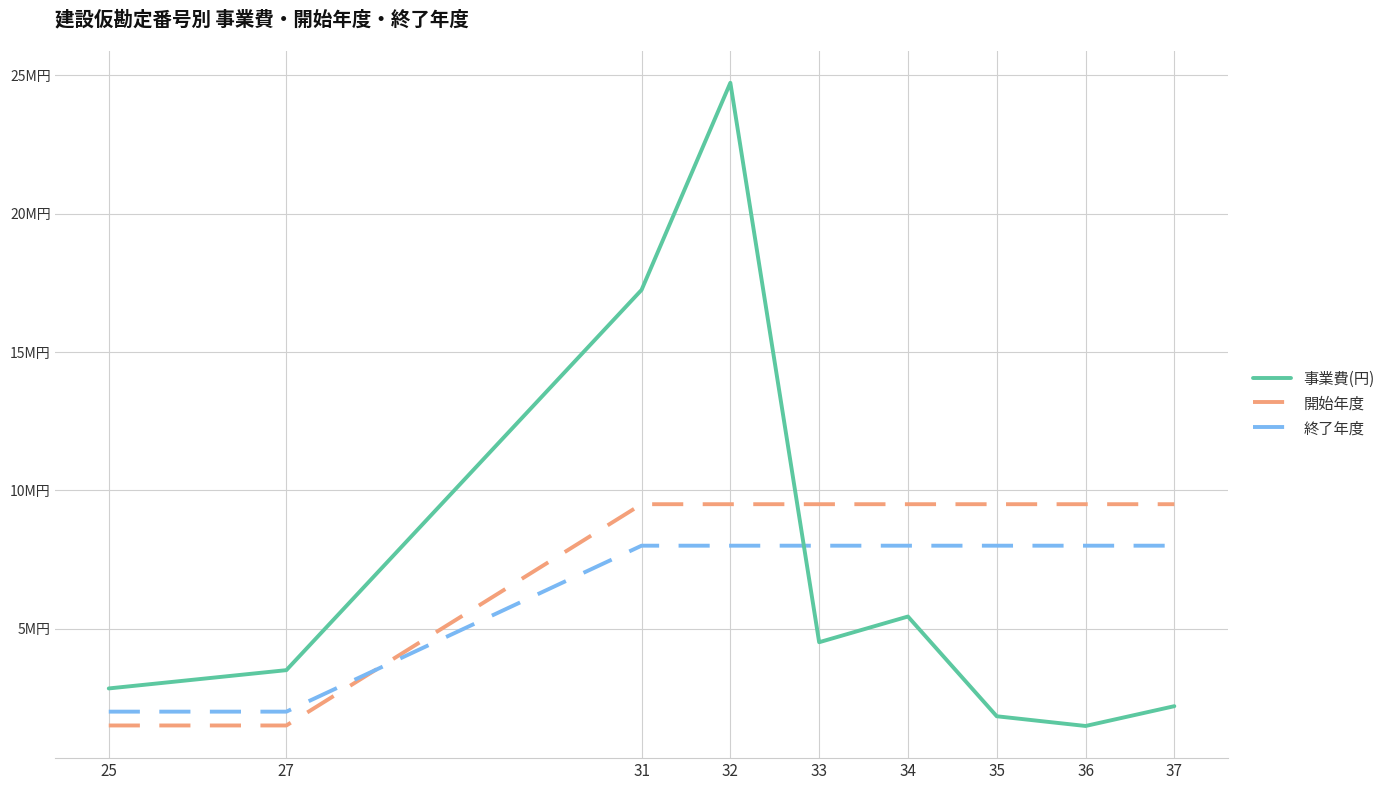

Rank the categories by 開始年度 value from highest to lowest.

31, 32, 33, 34, 35, 36, 37, 25, 27